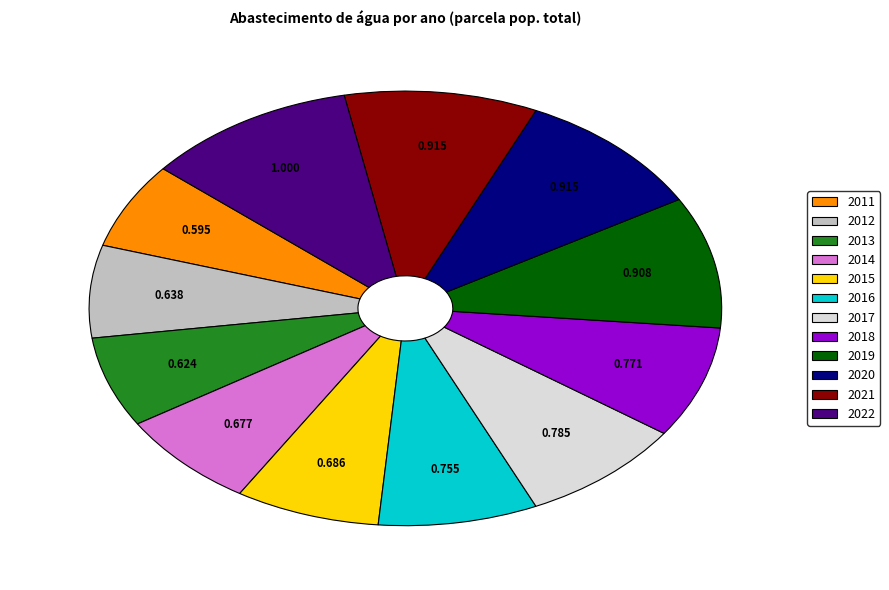

The 2011 slice represents 18% of the pie. True or false?

False